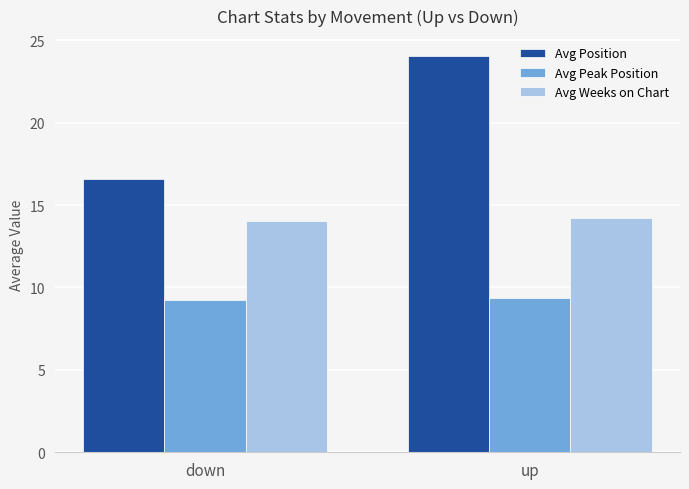

The value of Avg Weeks on Chart at up is 14.2. True or false?

True